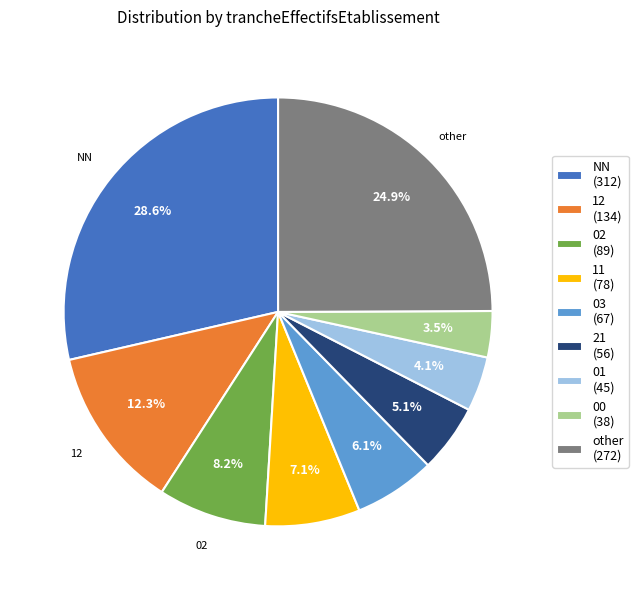

How many slices are in this pie chart?

9